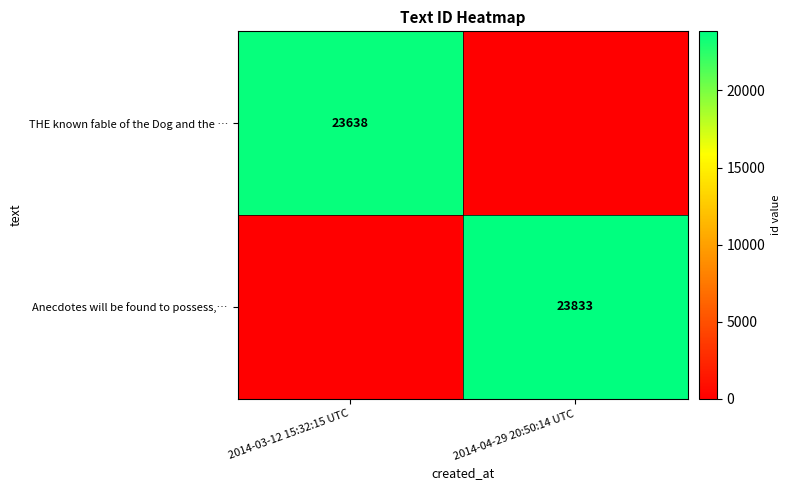

The Anecdotes will be found to possess,… series shows 23833 at 2014-04-29 20:50:14 UTC. True or false?

True